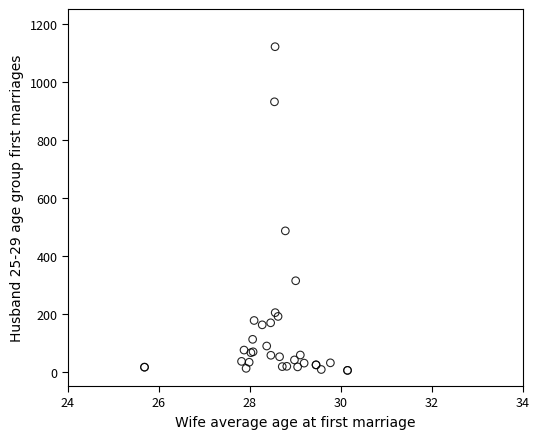

What Y value in the scatter plot is closest to 562?

485